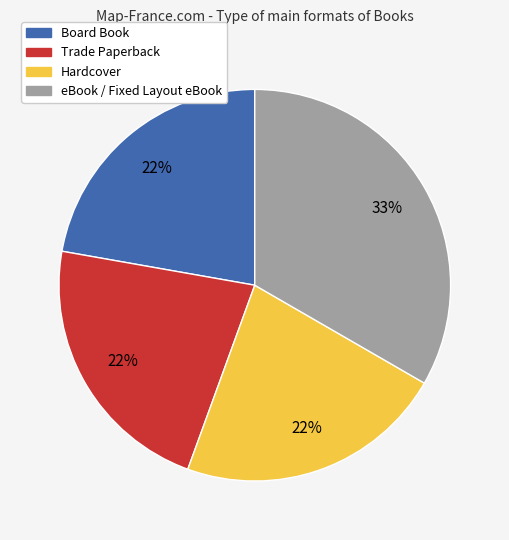

Do Hardcover and eBook / Fixed Layout eBook together represent more than half of the pie?

Yes